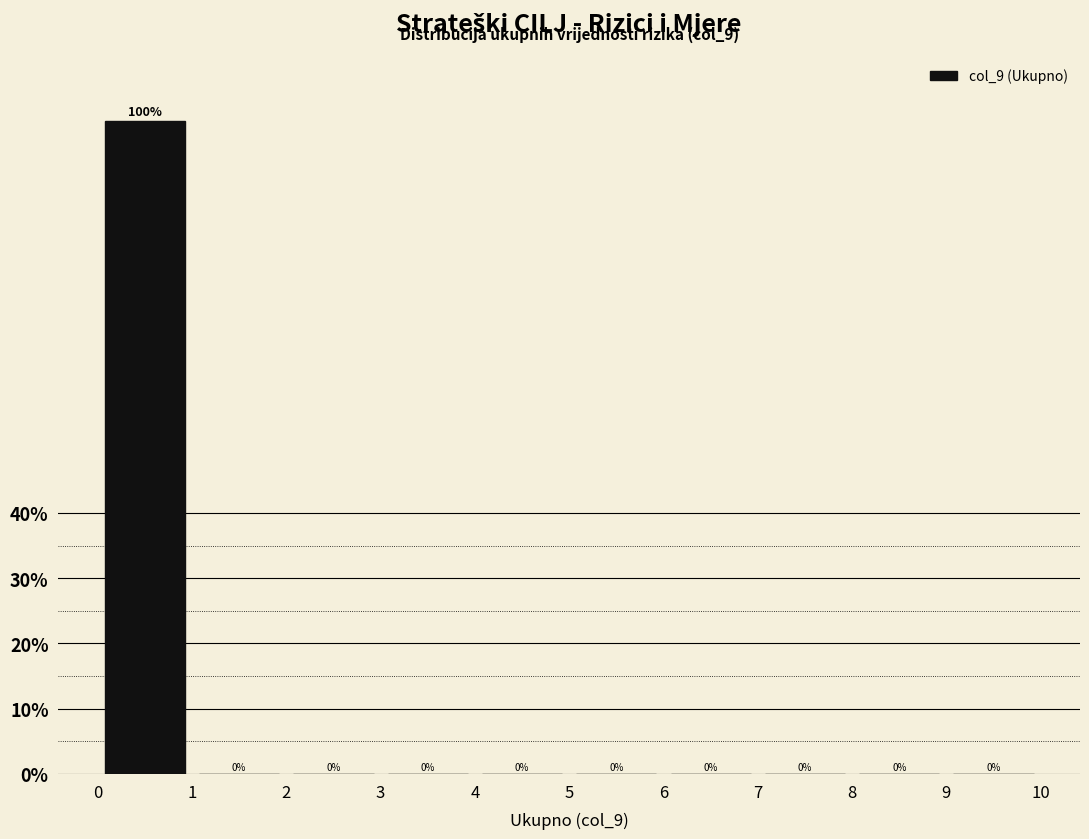

Reading left to right, list every bar in this chart as the range it spans on the x-axis followed by its height.

0 to 1: 100
1 to 2: 0
2 to 3: 0
3 to 4: 0
4 to 5: 0
5 to 6: 0
6 to 7: 0
7 to 8: 0
8 to 9: 0
9 to 10: 0